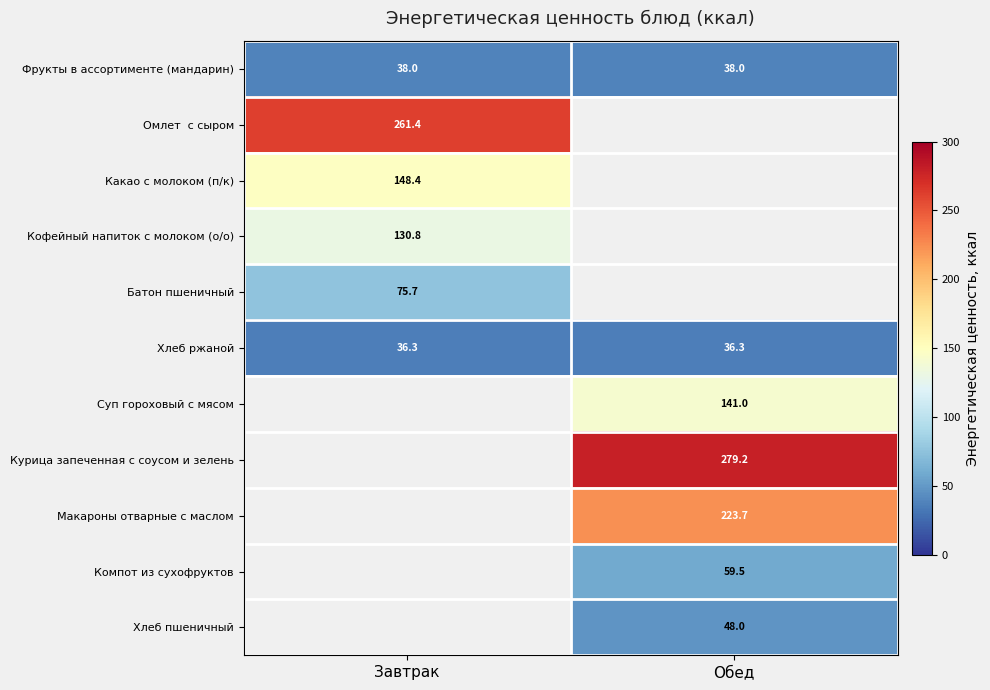

Is it true that Хлеб пшеничный equals 48.0 at Обед?

True